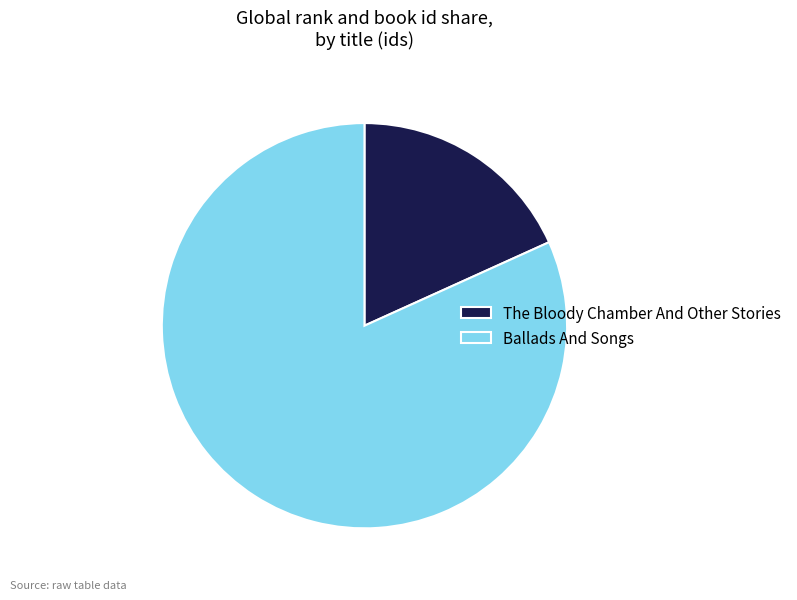

Approximately how many times larger is the value at Ballads And Songs compared to The Bloody Chamber And Other Stories?

4.5